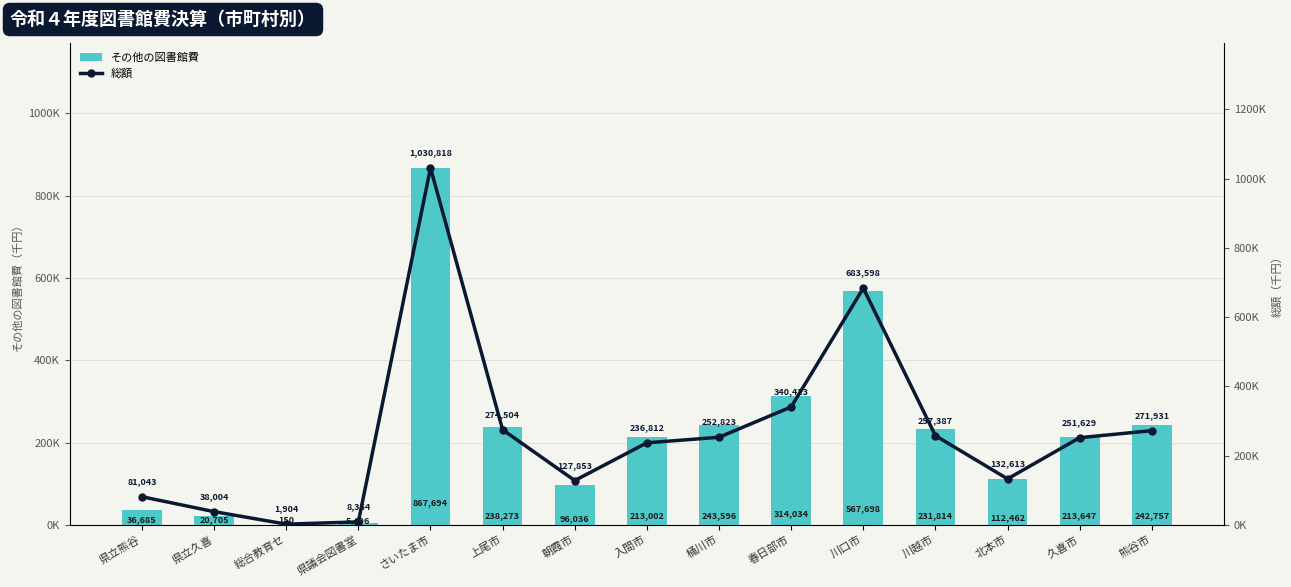

True or false: 総額 has a value of 8364 at 県議会図書室.

True